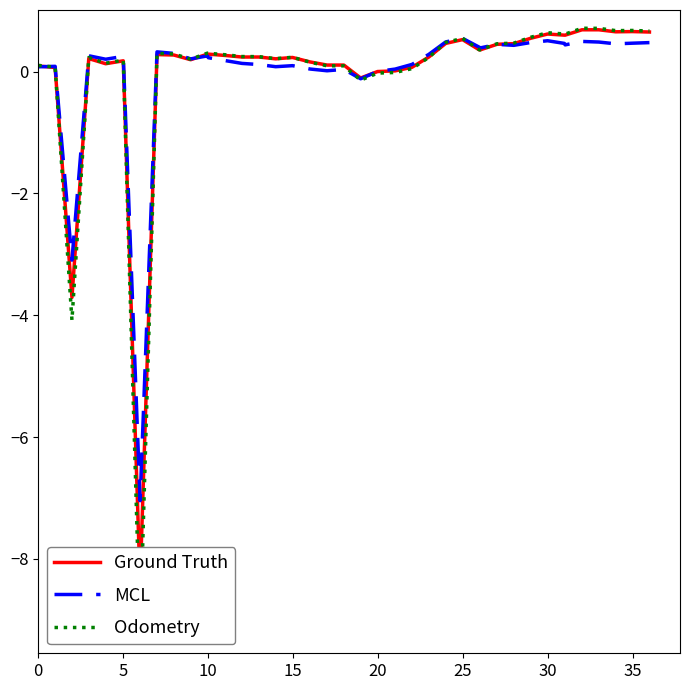

The value of Odometry at 31 is 0.8. True or false?

False